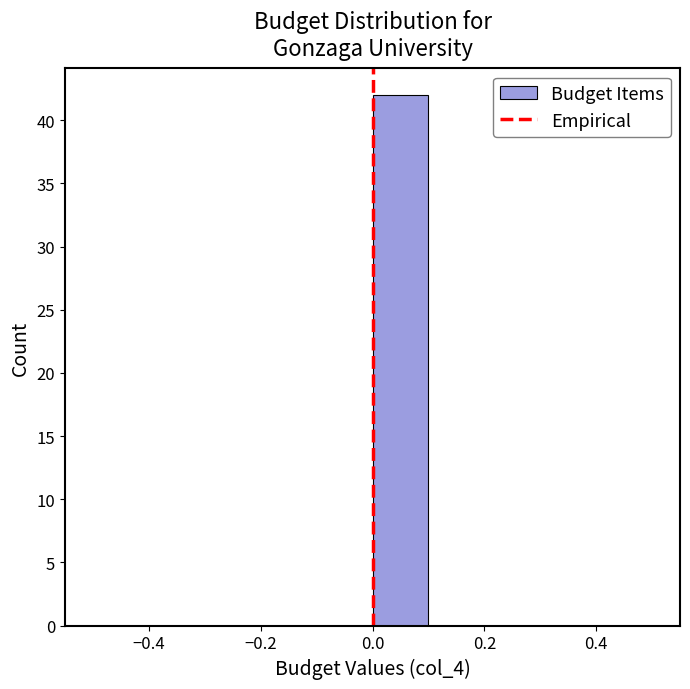

Which range on the x-axis has the tallest bar?

0.0 to 0.1